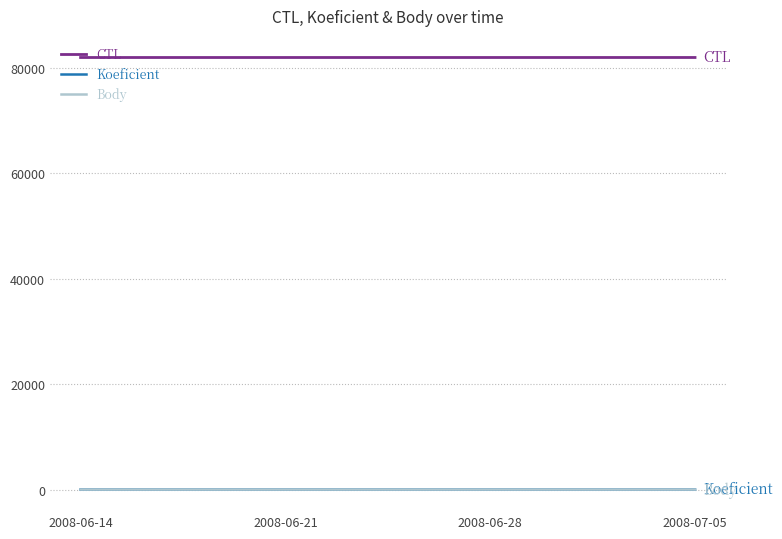

At how many categories does at least one series exceed 58372?

4